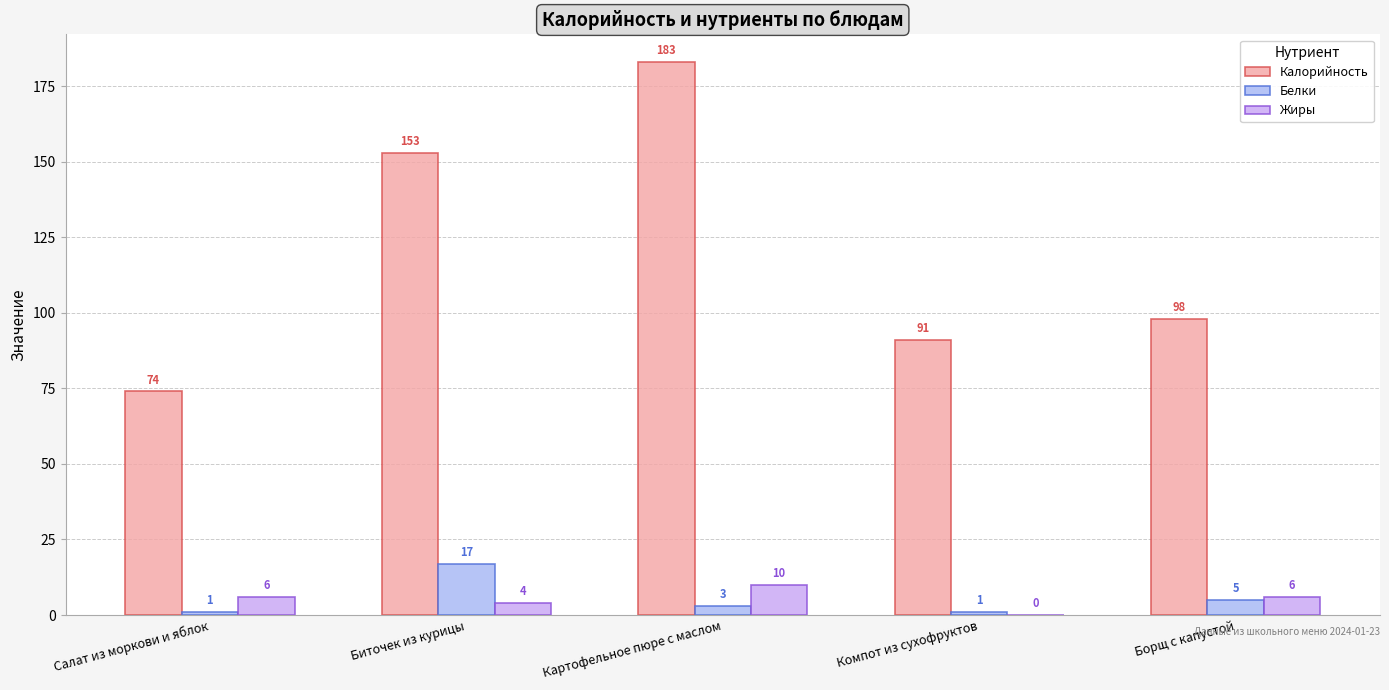

Where does the Калорийность series first go above 98?

Биточек из курицы